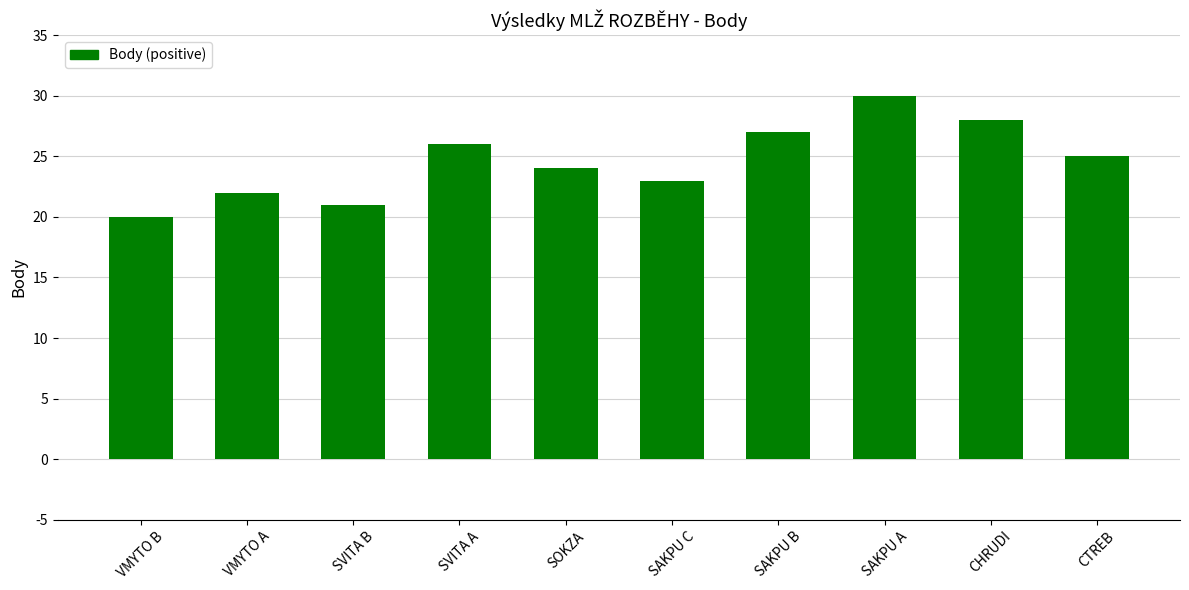

At which label does the data first exceed 25?

SVITA A